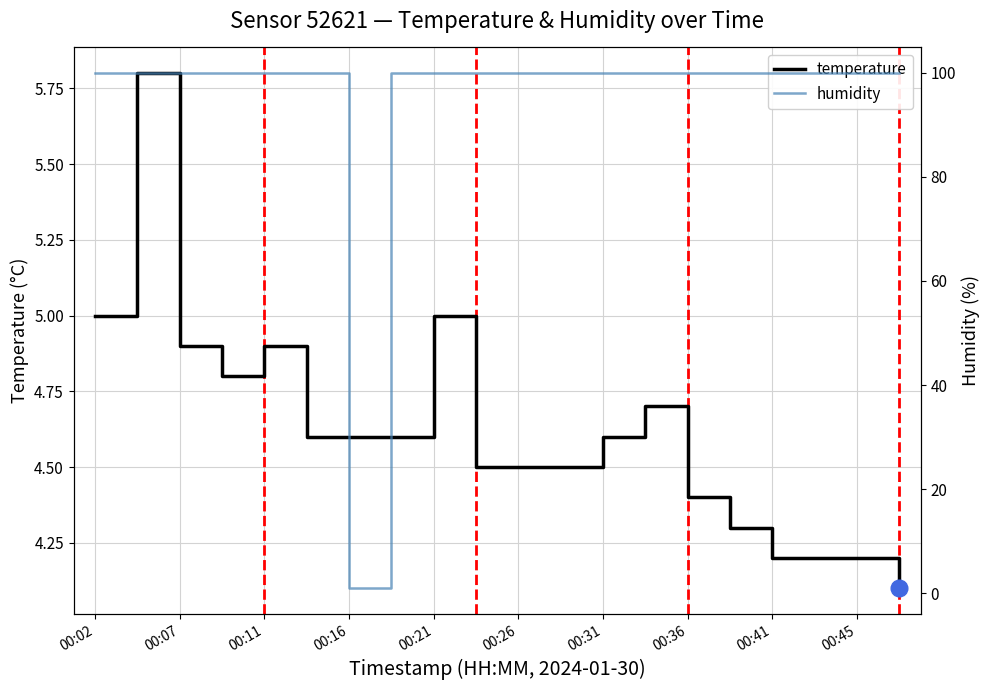

The value of temperature at 00:02 is 8.4. True or false?

False